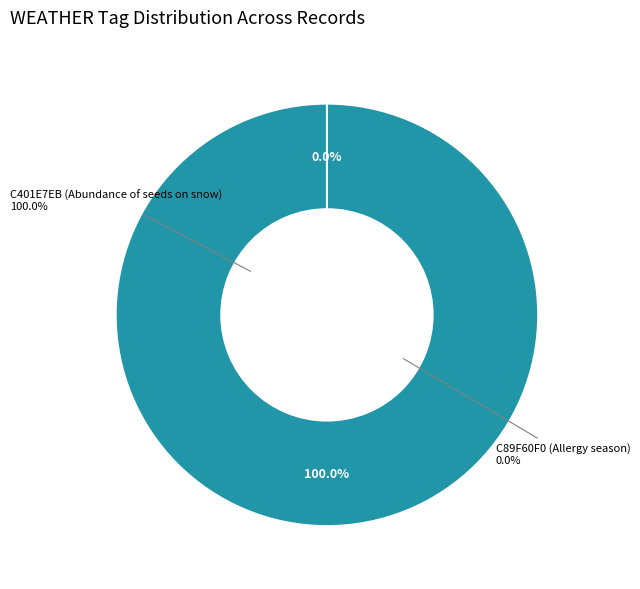

How many slices are in this pie chart?

2